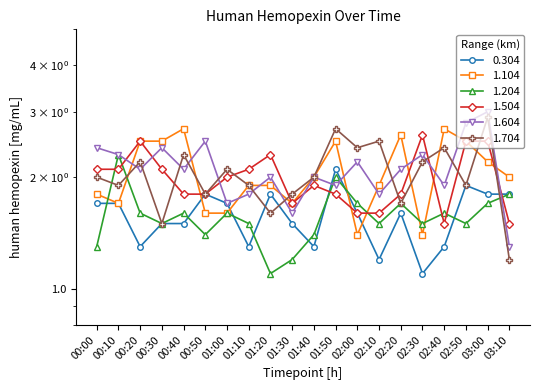

At which label is 1.504 closest to 2?

01:00